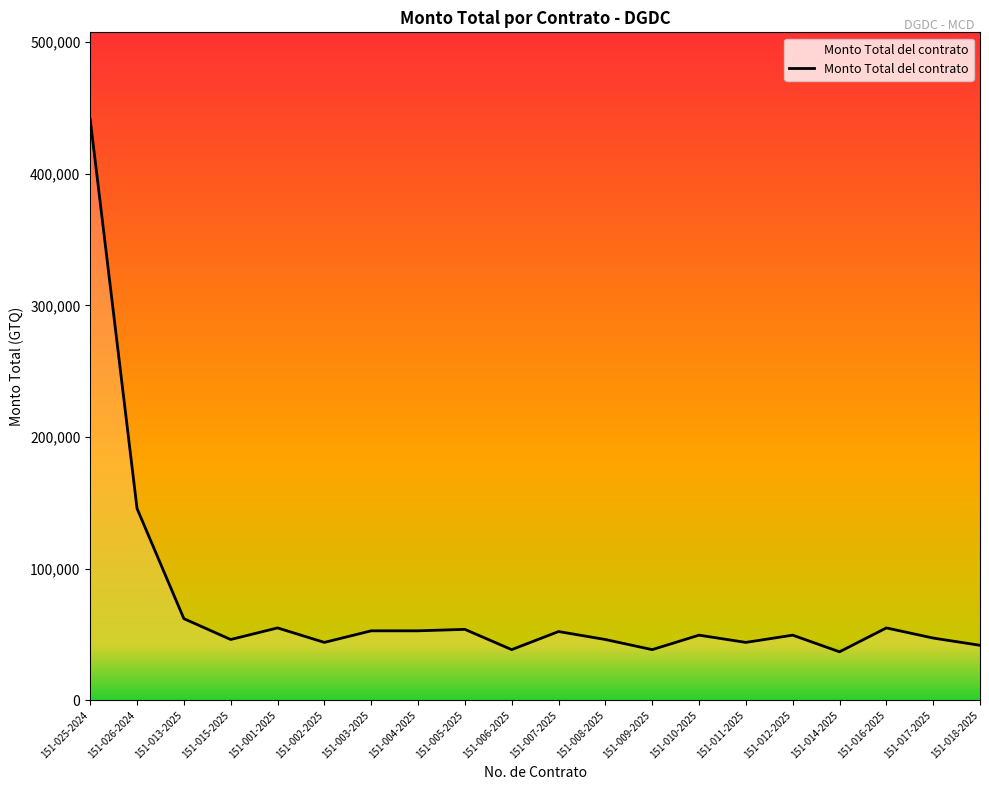

What is the greatest value displayed?

441144